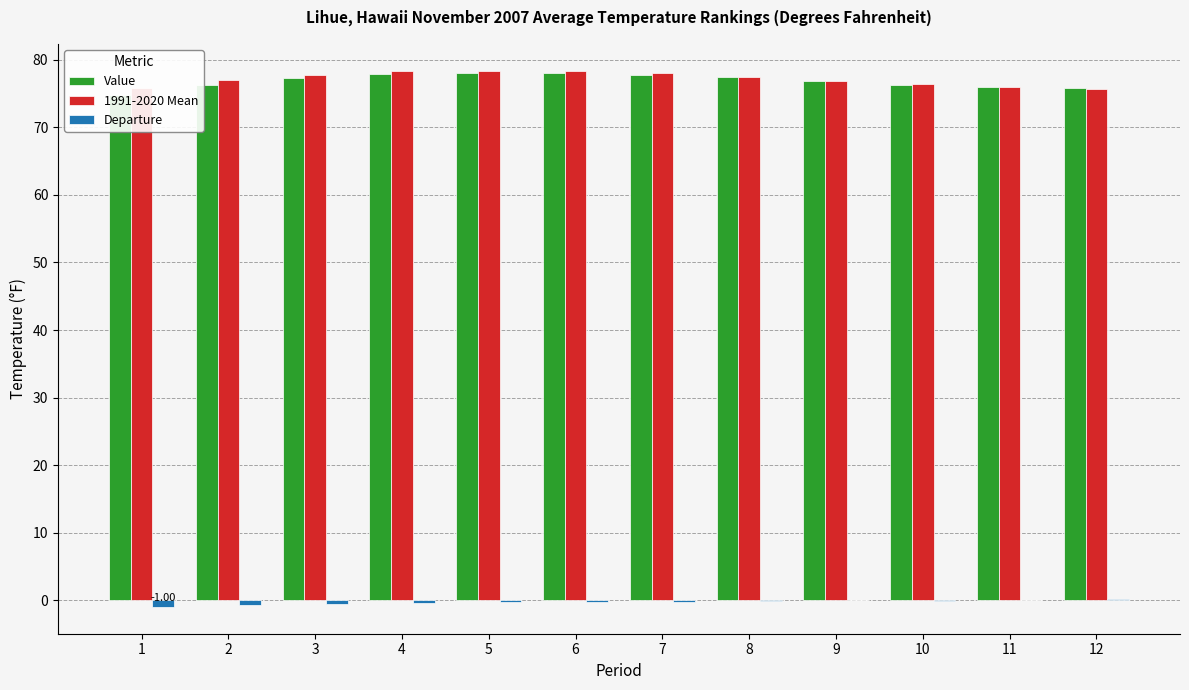

What is the spread (max minus min) of values at 9?

76.9